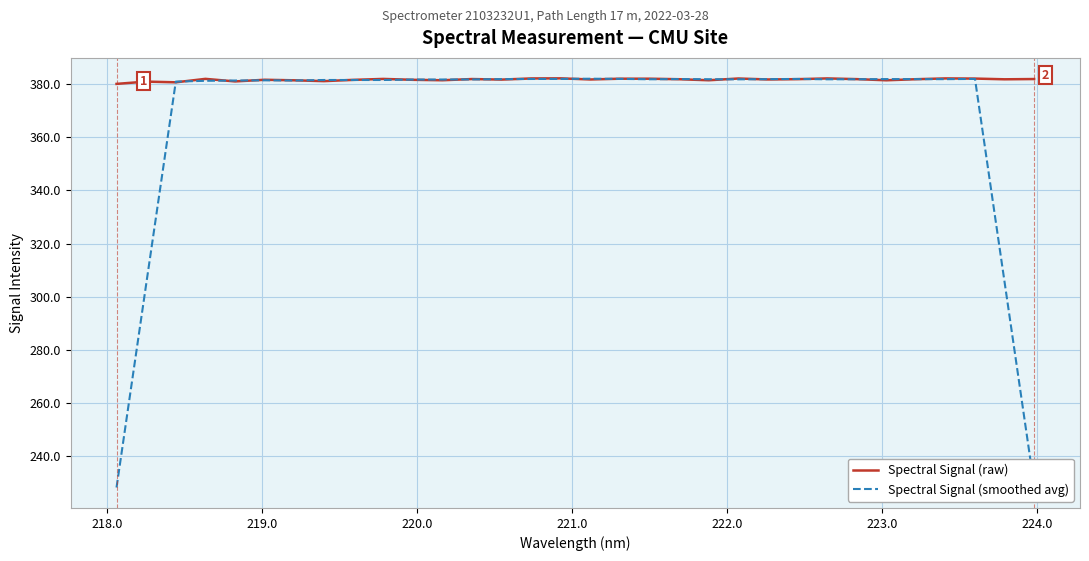

At how many categories does at least one series exceed 252?

32